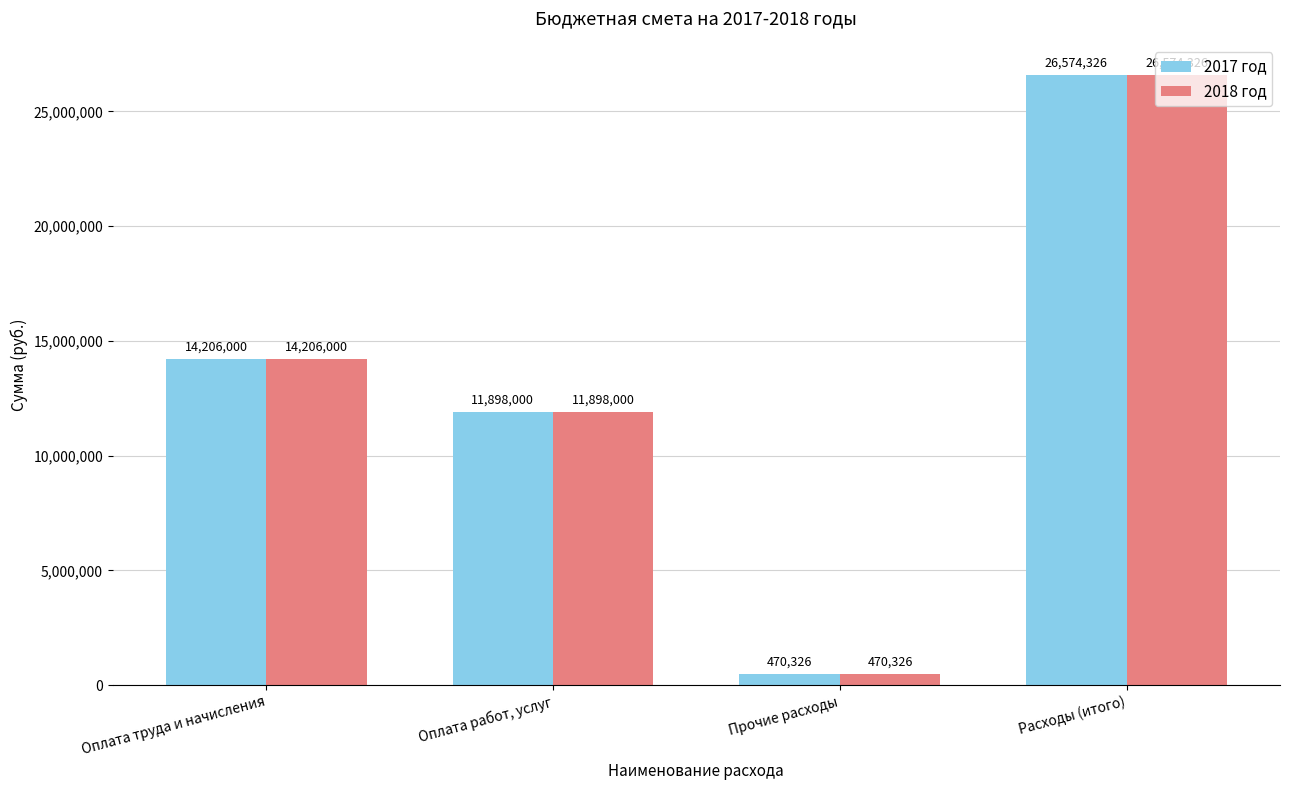

True or false: 2018 год has a value of 470326 at Прочие расходы.

True